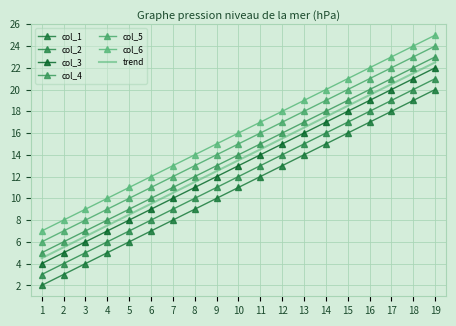

What is the value of the col_1 point at the 8th from the left?

9